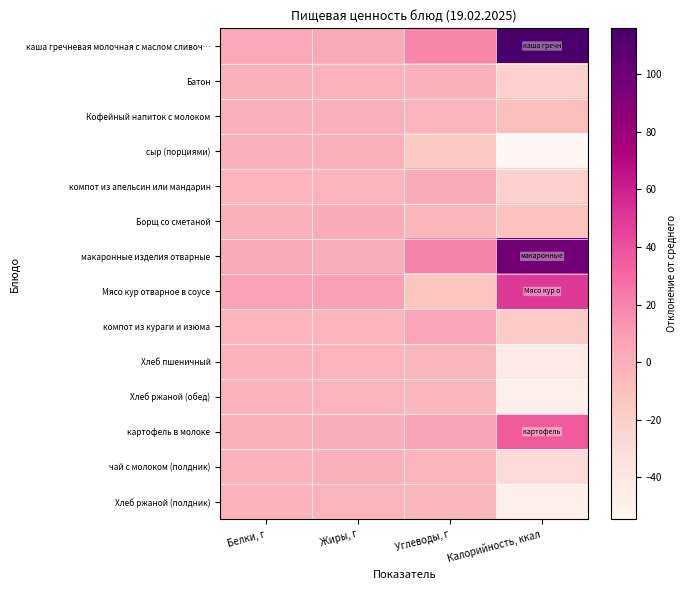

Which series has the largest total across all categories?

каша гречневая молочная с маслом сливоч…